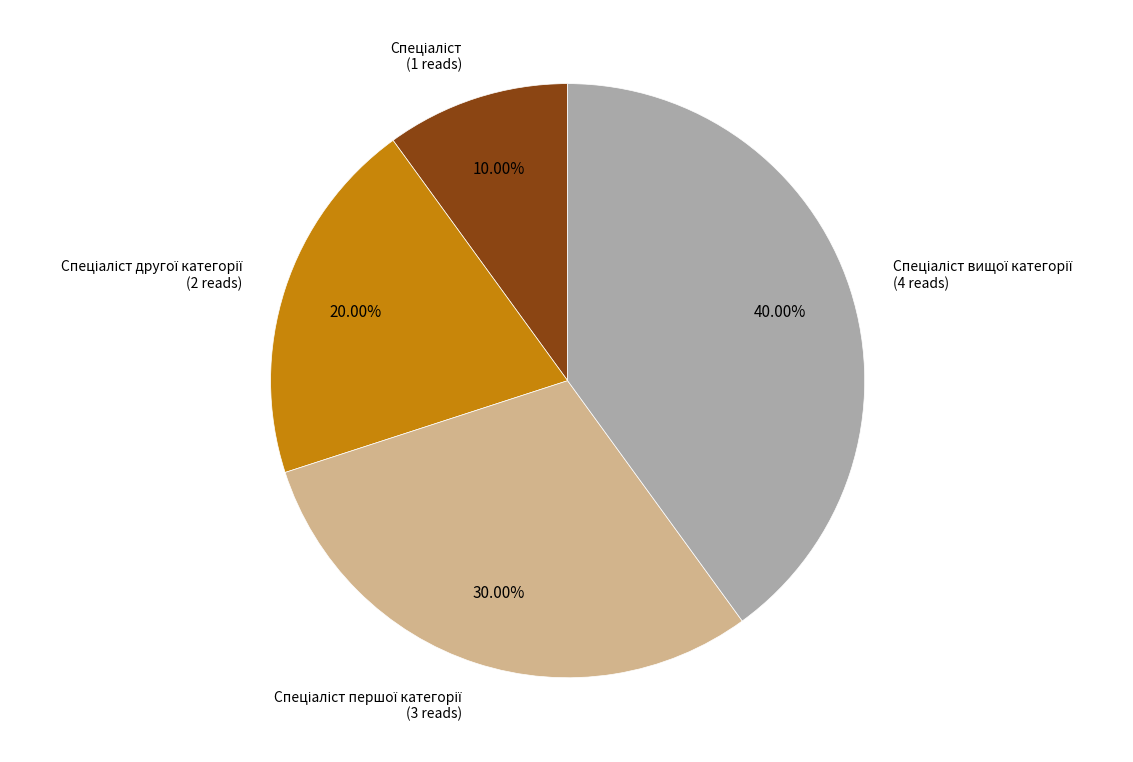

Is there a majority slice in this chart?

No